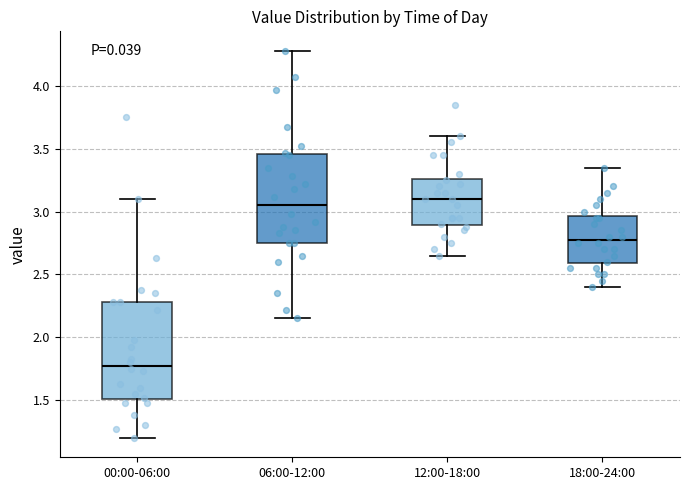

Reading left to right, read every box against the y-axis: the position of its median line, the range the box covers, and the ends of its whiskers. The values are not printed on the chart, so give them approximately, as read against the axis.

00:00-06:00: median 1.80, box 1.50 to 2.30, whiskers 1.20 to 3.10
06:00-12:00: median 3.05, box 2.75 to 3.45, whiskers 2.15 to 4.30
12:00-18:00: median 3.10, box 2.90 to 3.25, whiskers 2.65 to 3.60
18:00-24:00: median 2.80, box 2.60 to 2.95, whiskers 2.40 to 3.35